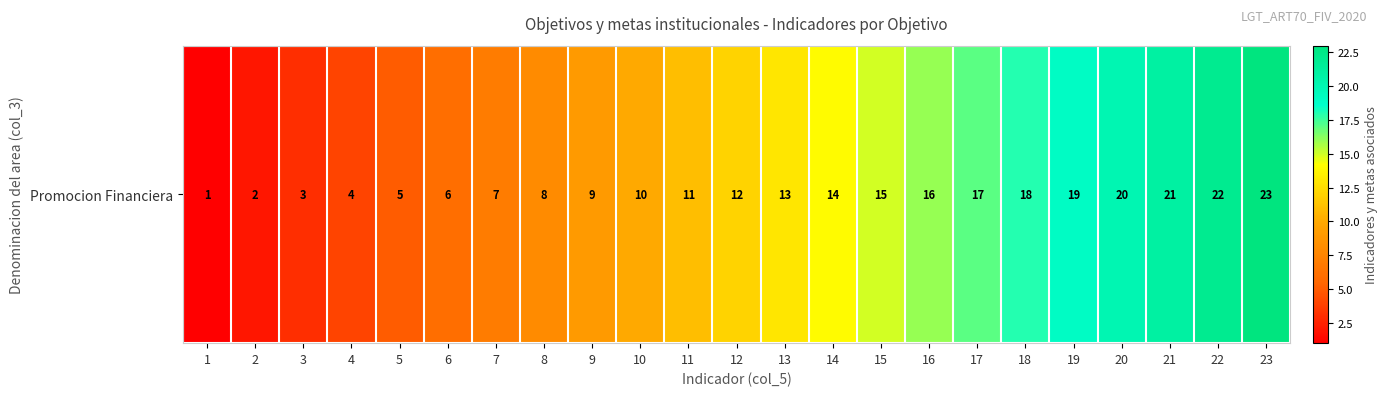

How many data points are above 12?

11